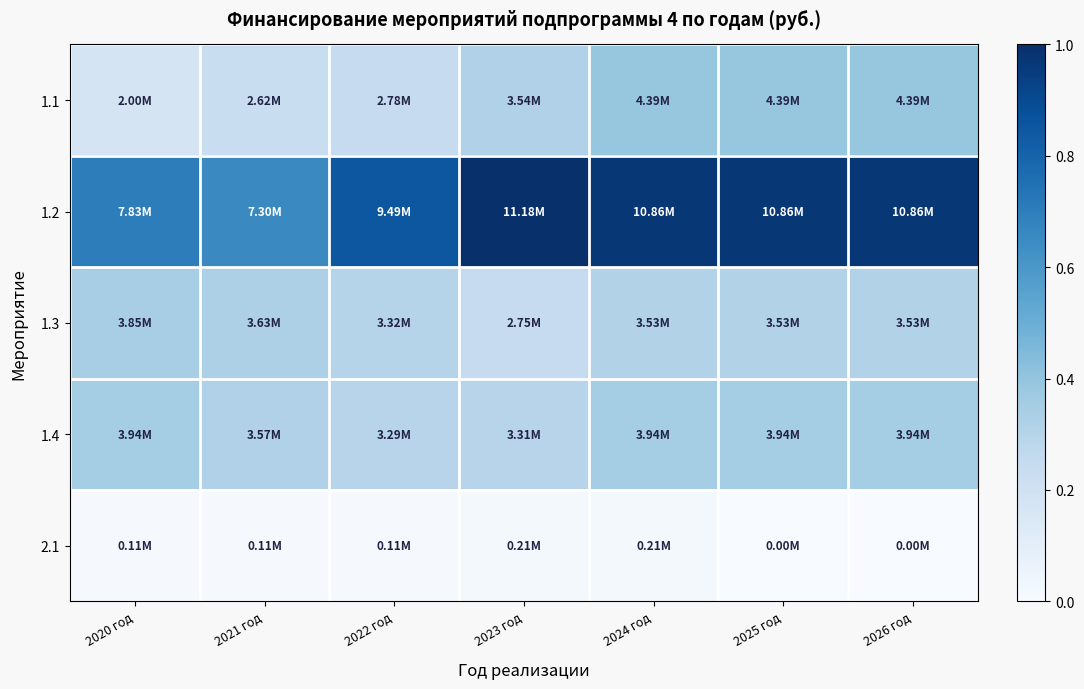

Reading left to right, transcribe all the data shown in this chart.

1.1: 2020 год=0.2	2021 год=0.2	2022 год=0.2	2023 год=0.3	2024 год=0.4	2025 год=0.4	2026 год=0.4
1.2: 2020 год=0.7	2021 год=0.7	2022 год=0.8	2023 год=1.0	2024 год=1.0	2025 год=1.0	2026 год=1.0
1.3: 2020 год=0.3	2021 год=0.3	2022 год=0.3	2023 год=0.2	2024 год=0.3	2025 год=0.3	2026 год=0.3
1.4: 2020 год=0.4	2021 год=0.3	2022 год=0.3	2023 год=0.3	2024 год=0.4	2025 год=0.4	2026 год=0.4
2.1: 2020 год=0.0	2021 год=0.0	2022 год=0.0	2023 год=0.0	2024 год=0.0	2025 год=0.0	2026 год=0.0